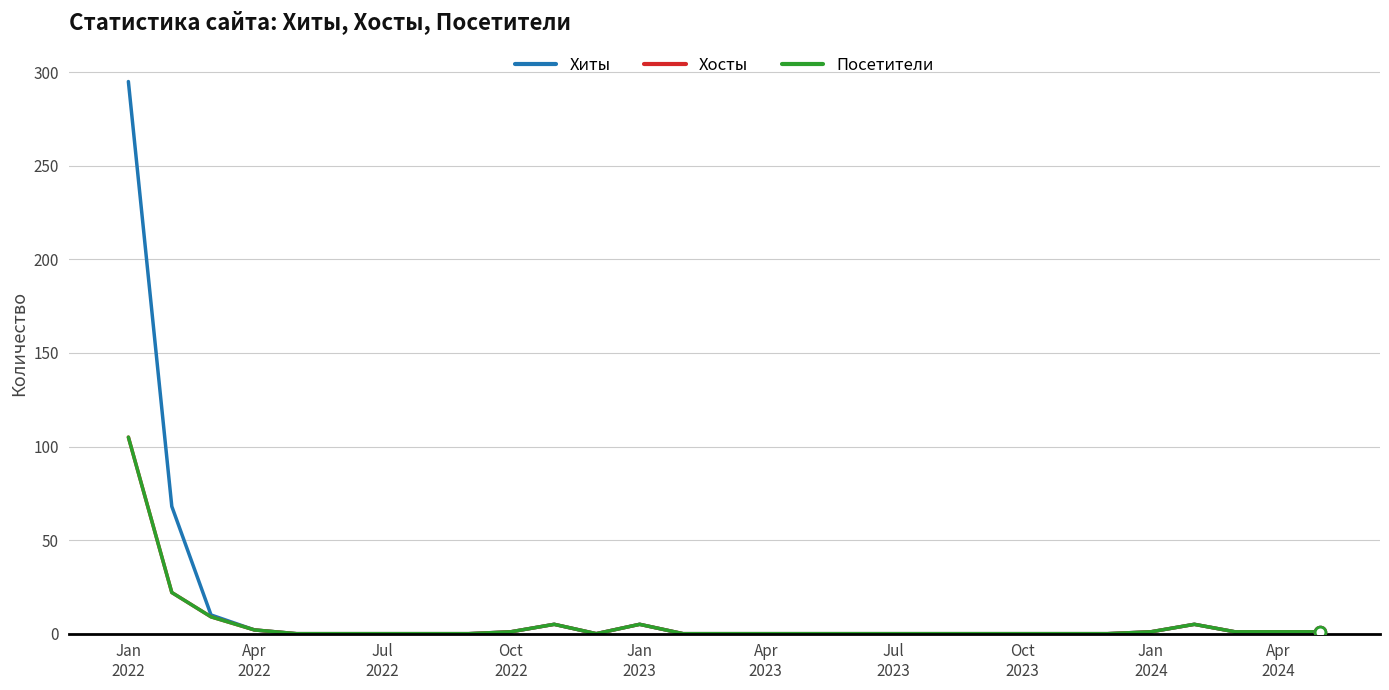

What are all the series names shown in the legend?

Хиты, Хосты, Посетители